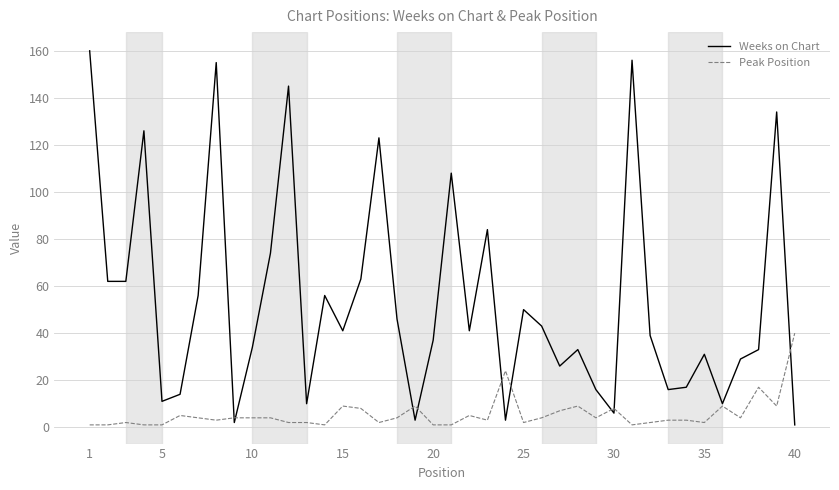

Rank the series by their average value, from highest to lowest.

Weeks on Chart, Peak Position